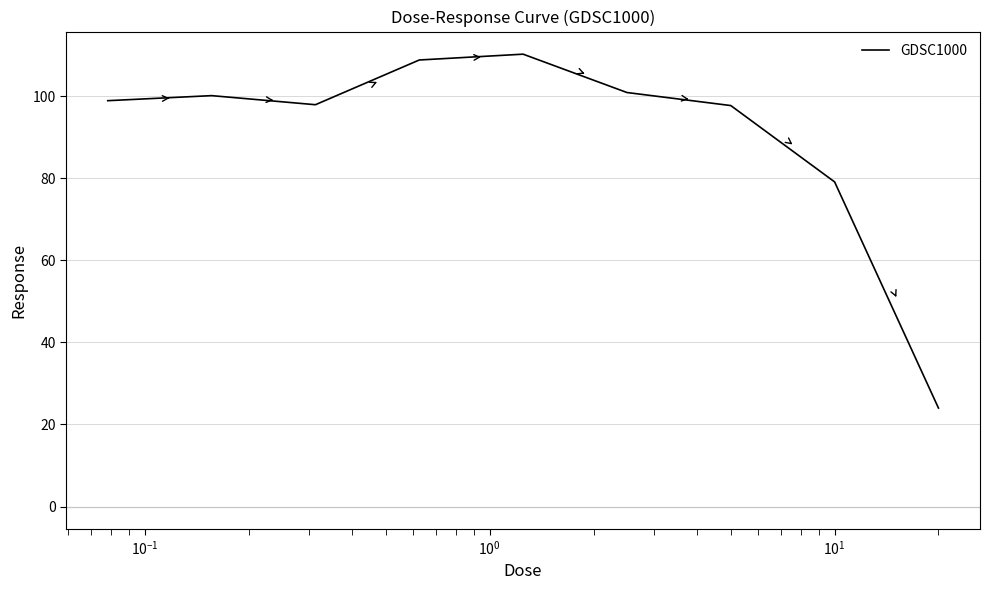

What is the minimum value shown in the chart?

24.0